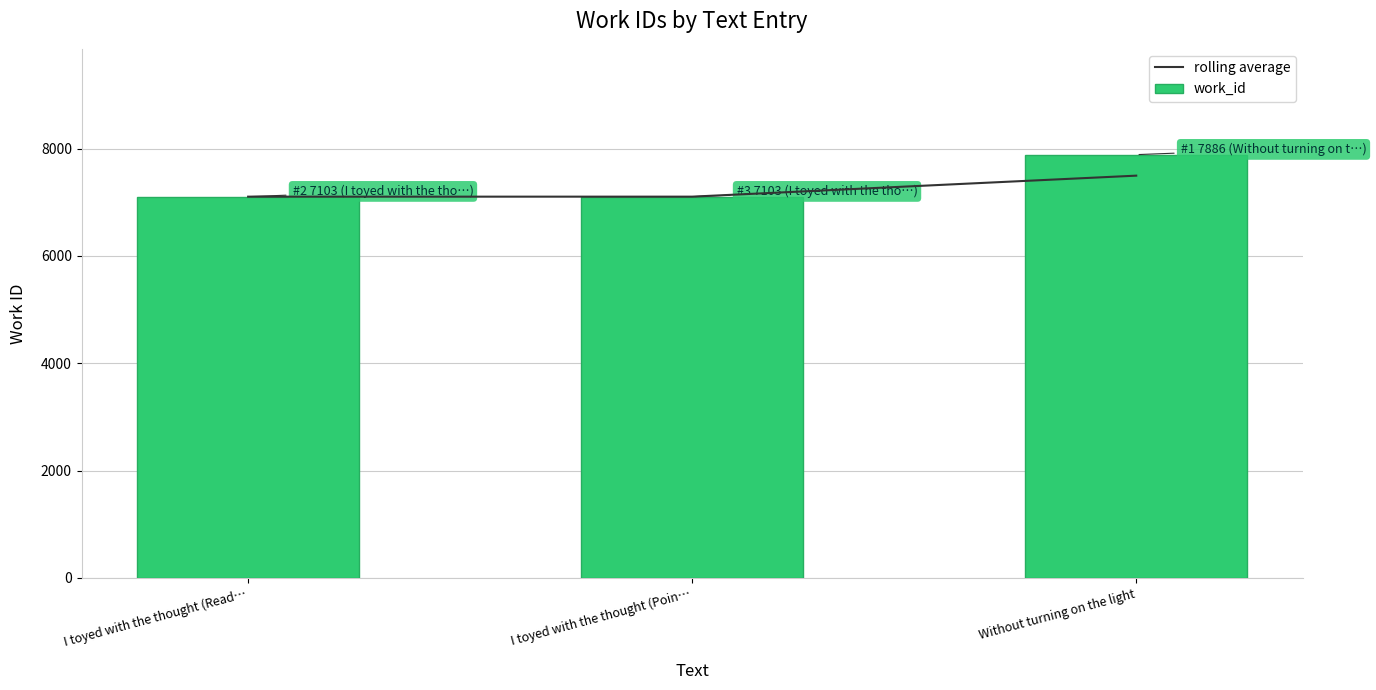

What is the sum of all rolling average values?

21700.5